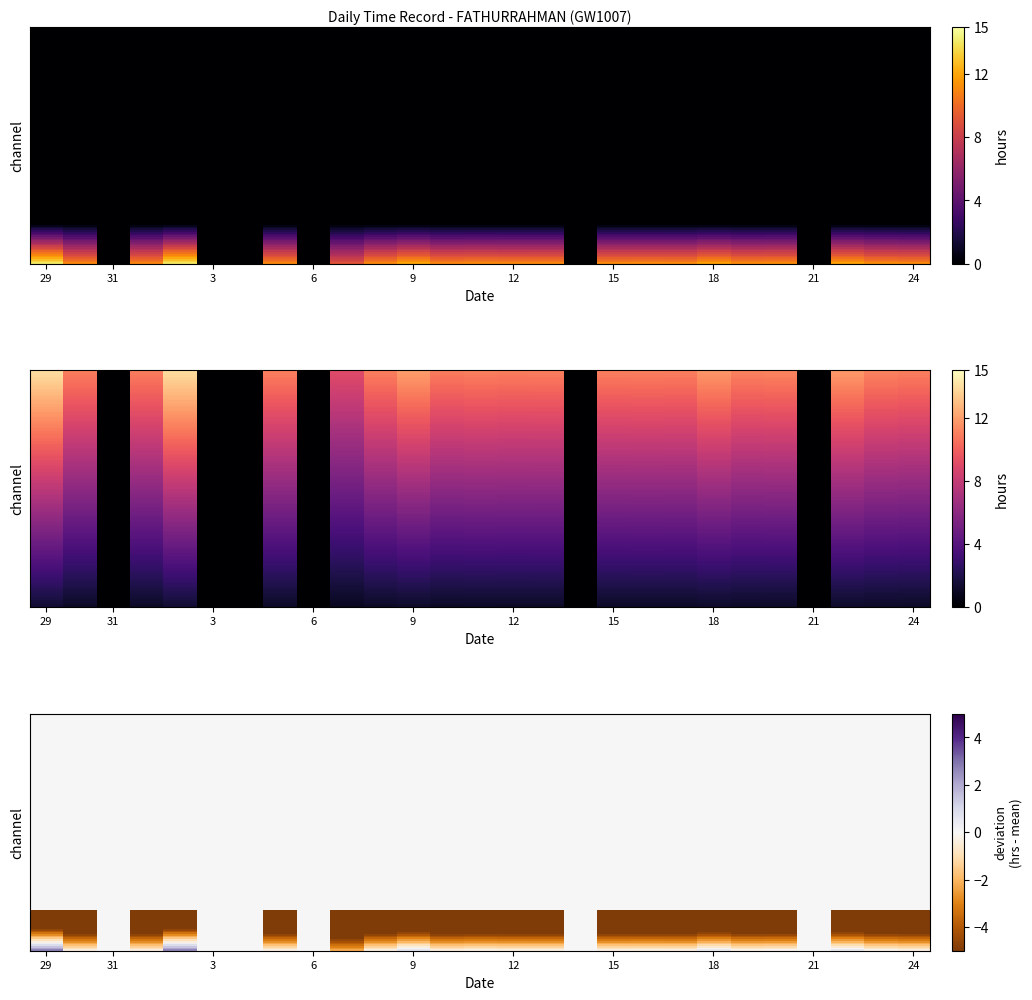

Which series has the largest total across all categories?

29